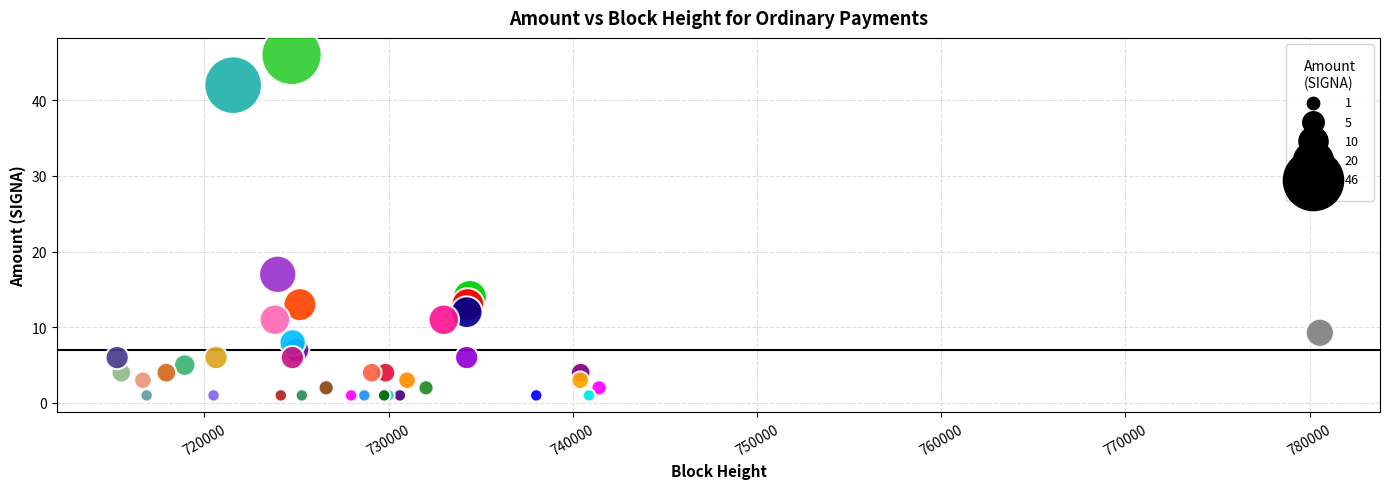

What Y value in the scatter plot is closest to 23?

17.0